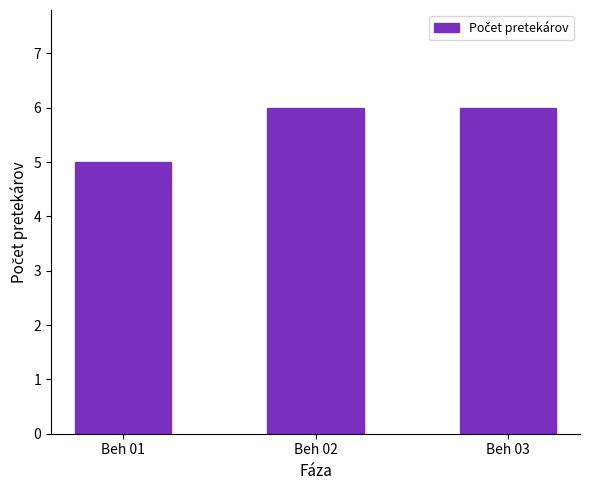

At which label is the value closest to 5?

Beh 01